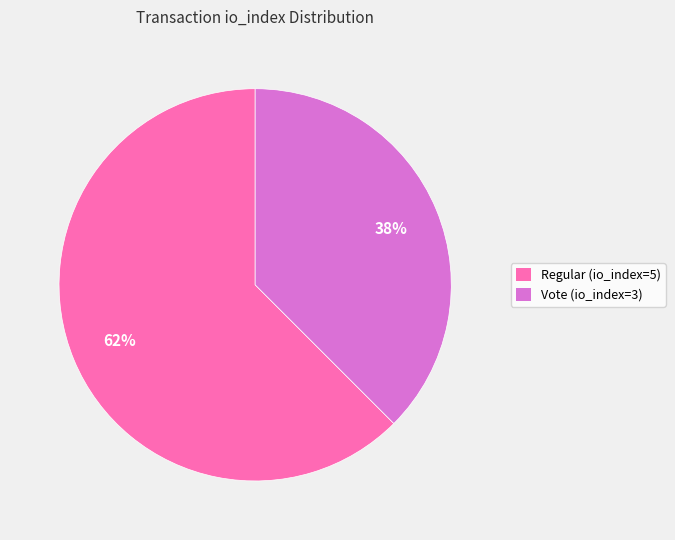

Is the sum of Vote (io_index=3) and Regular (io_index=5) greater than half?

Yes